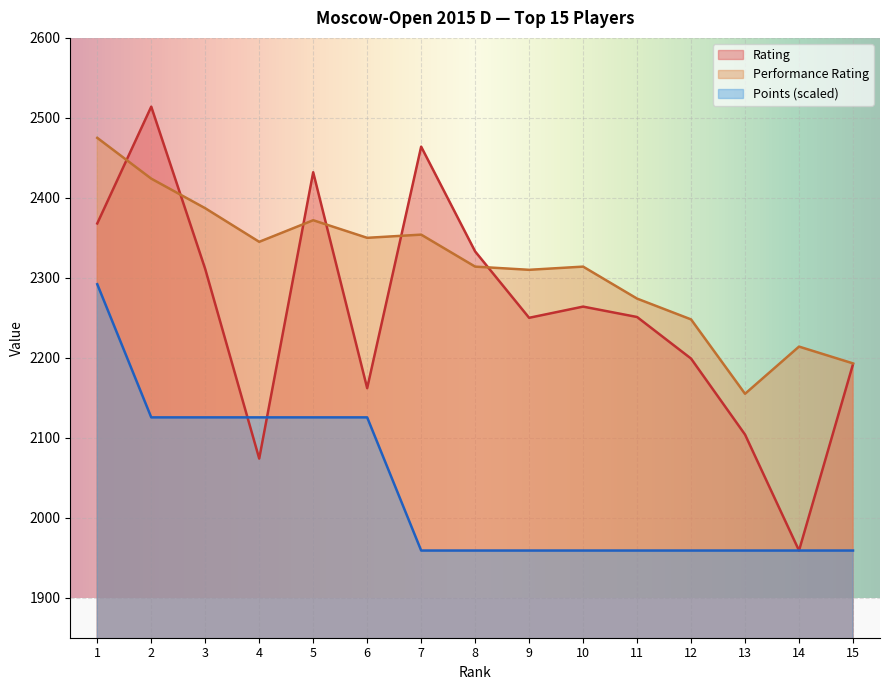

At which label is Rating closest to 2236?

9